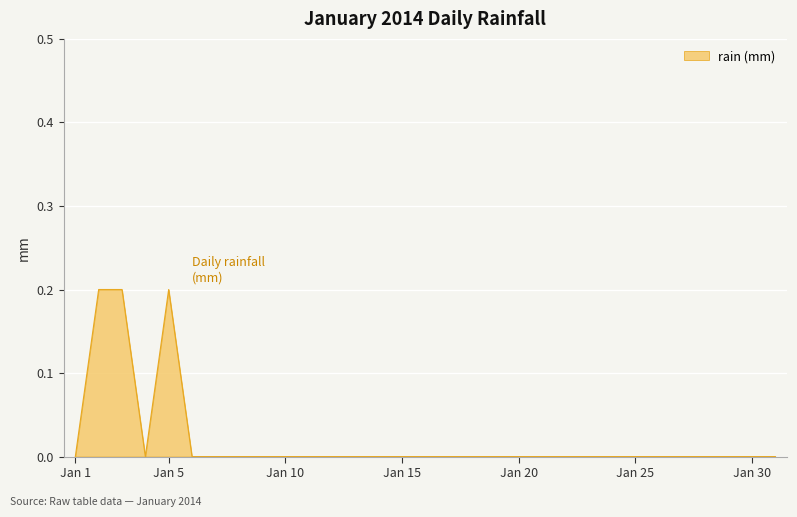

Reading left to right, transcribe all the data shown in this chart.

0.0	0.2	0.2	0.0	0.2	0.0	0.0	0.0	0.0	0.0	0.0	0.0	0.0	0.0	0.0	0.0	0.0	0.0	0.0	0.0	0.0	0.0	0.0	0.0	0.0	0.0	0.0	0.0	0.0	0.0	0.0